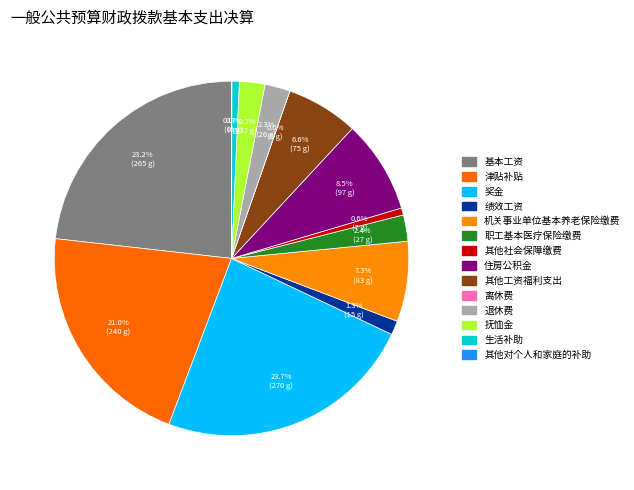

Which slice is the smallest?

离休费